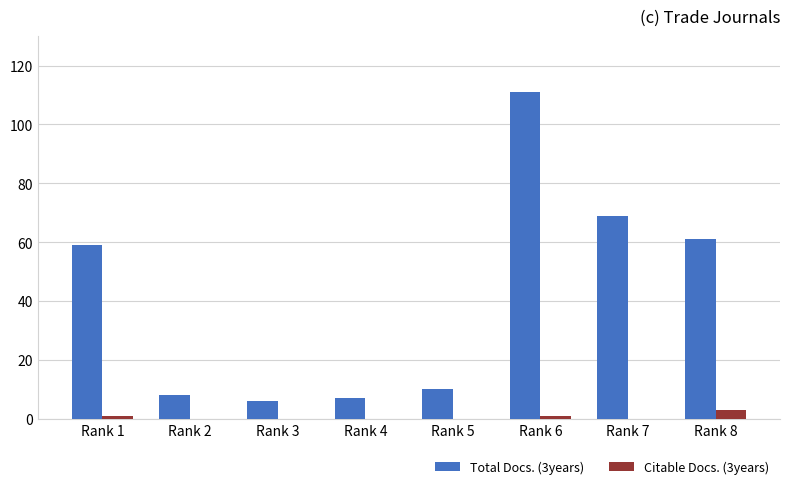

Count the number of categories in the chart.

8